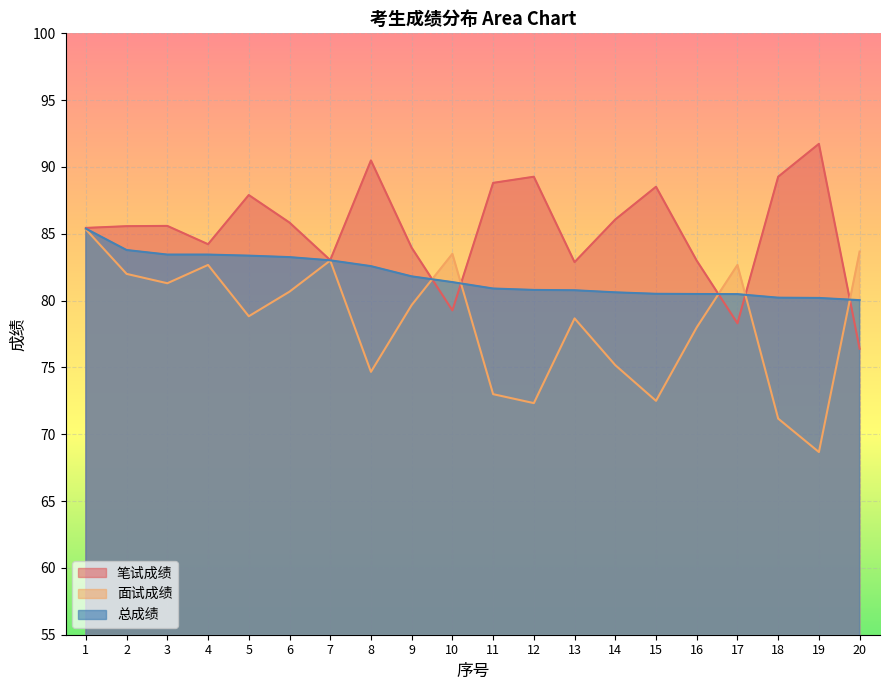

What is the sum of the 笔试成绩 values at 6 and 7?

168.9